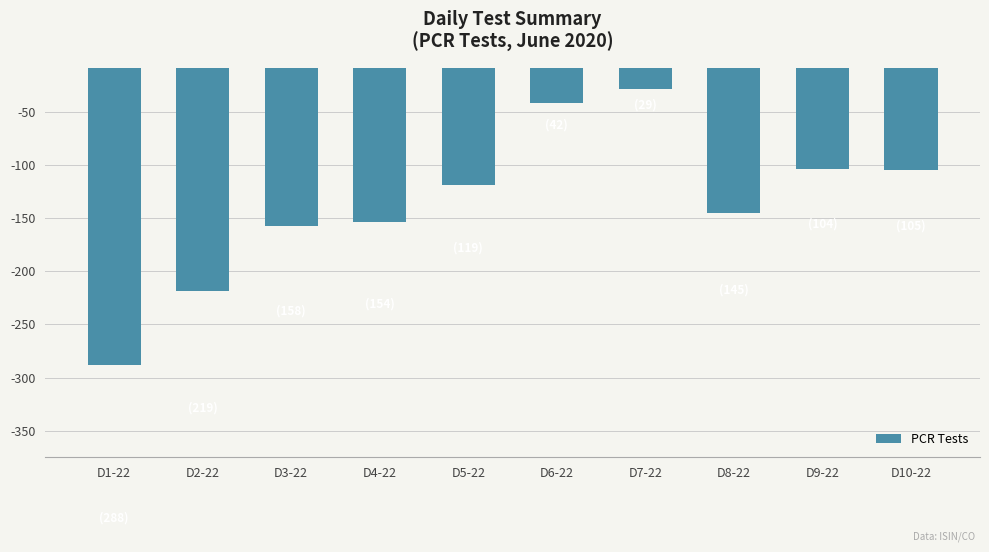

What is the sum of the values at D3-22 and D6-22?

-200